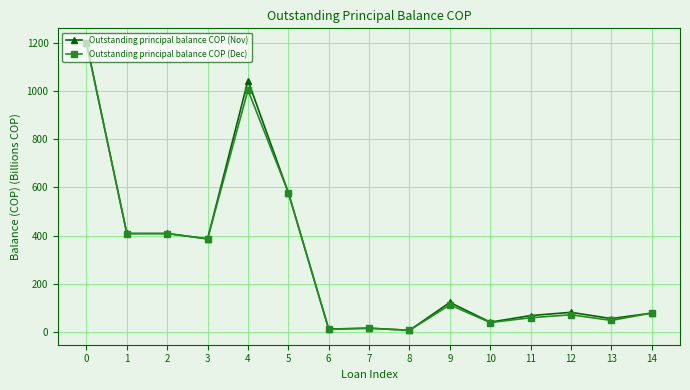

Which series has the largest range (max minus min)?

Outstanding principal balance COP (Nov)